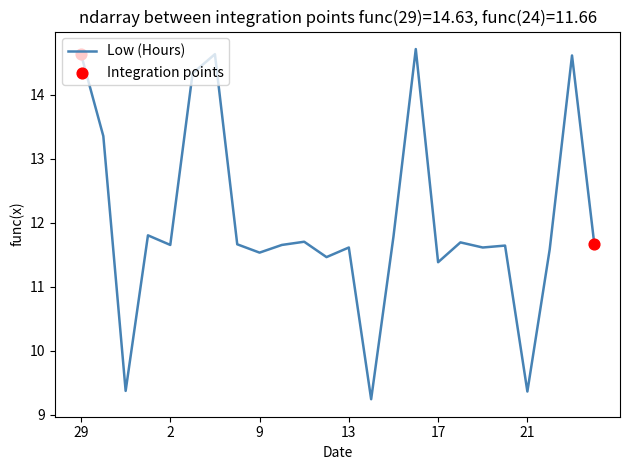

What is the difference between the maximum and minimum values?

5.5